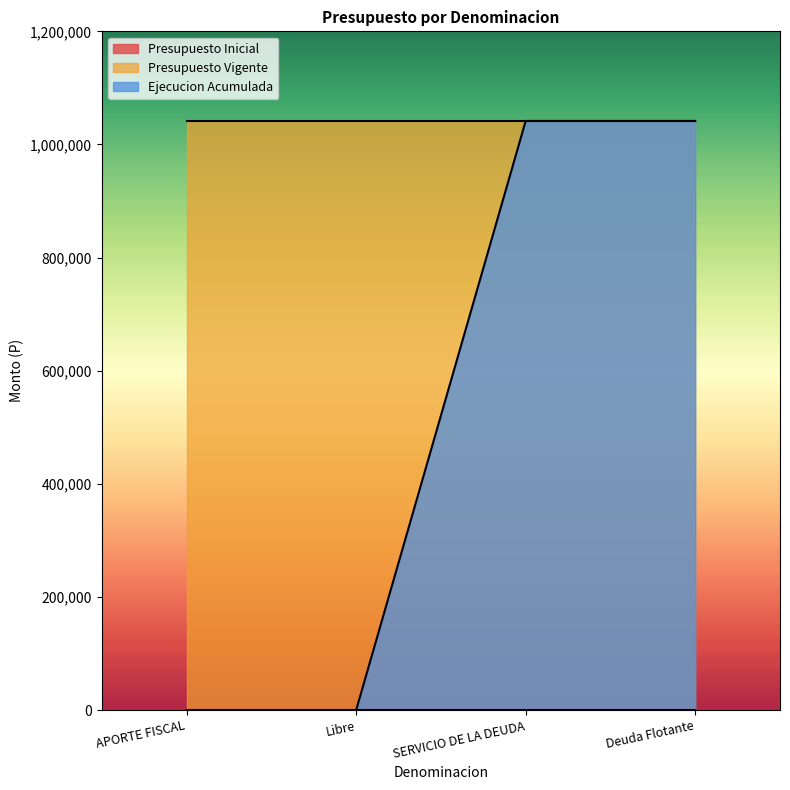

Which series has the widest spread of values?

Ejecucion Acumulada